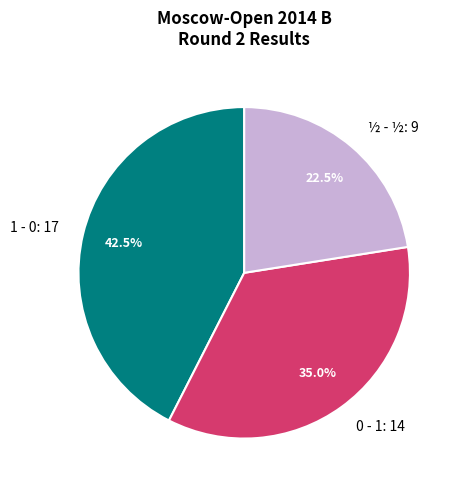

To the nearest percent, what is the combined percentage of ½ - ½ and 1 - 0?

65%